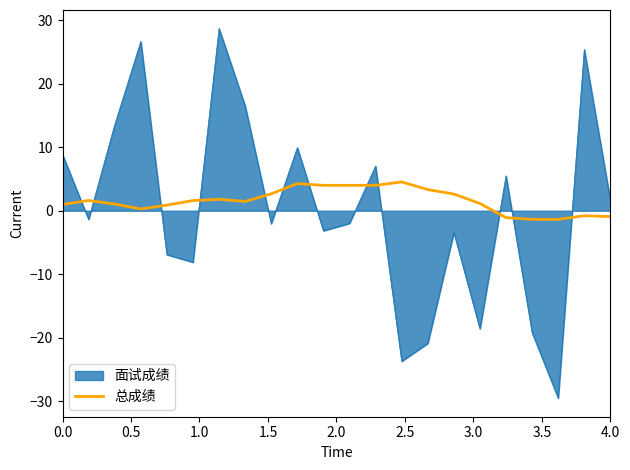

What is the minimum value shown in the chart?

-29.5